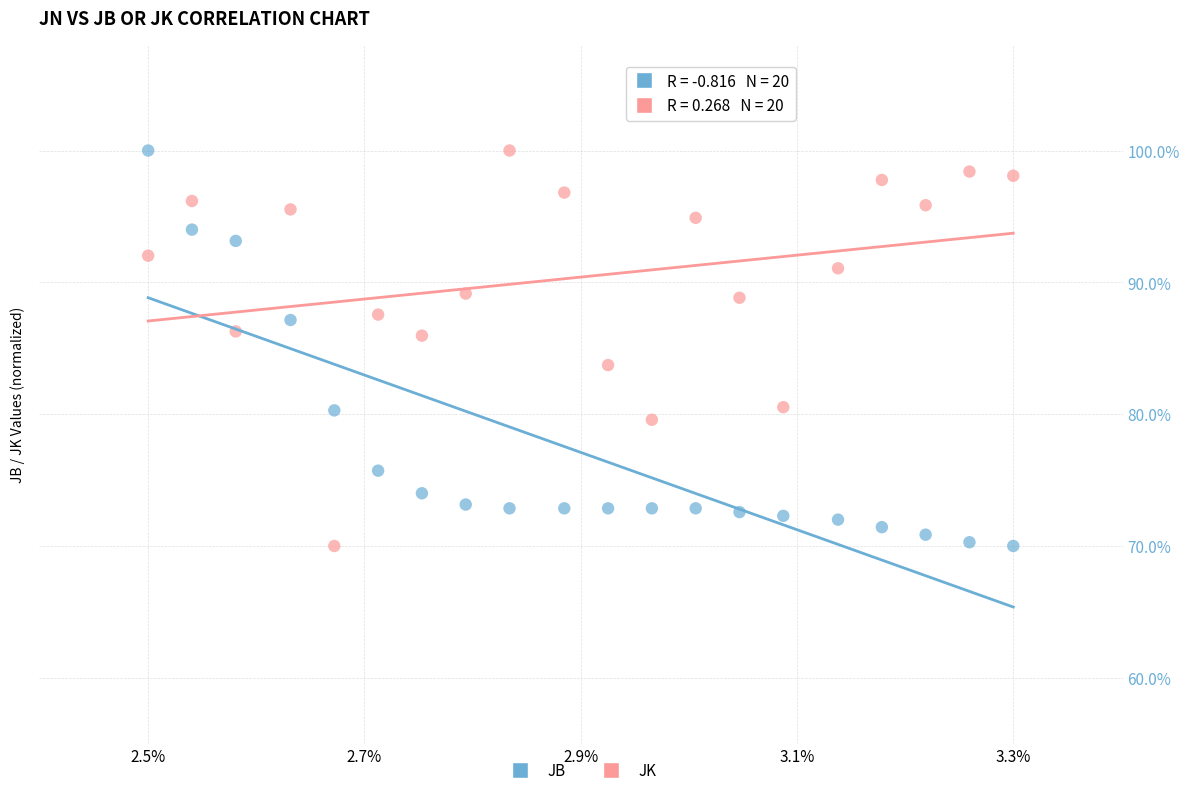

Across all data points, what is the range of Y values (max minus min)?

30.0